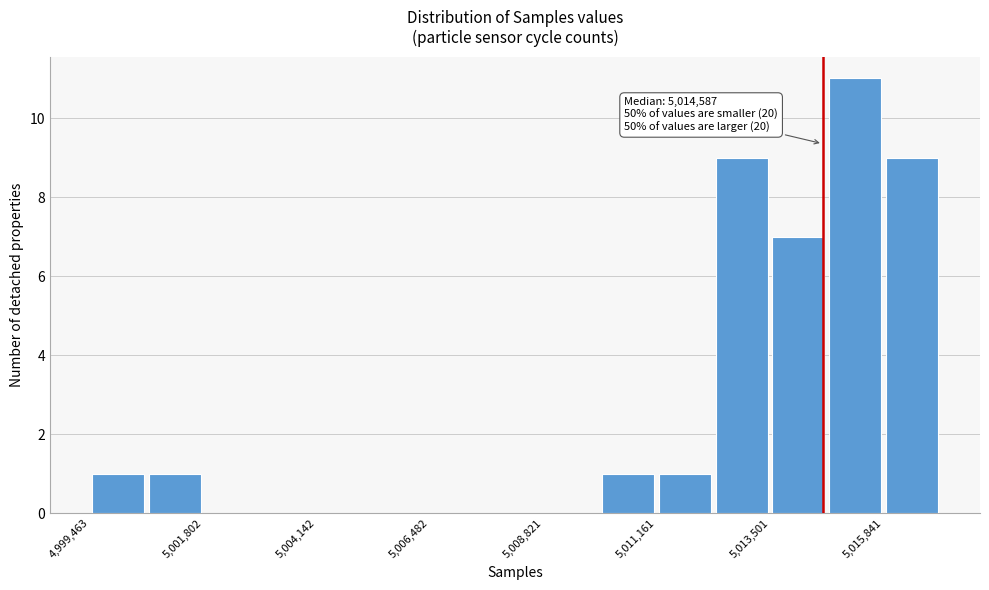

Around what value on the x-axis is the tallest bar? Give the approximate position of its centre, as read against the axis.

5015500